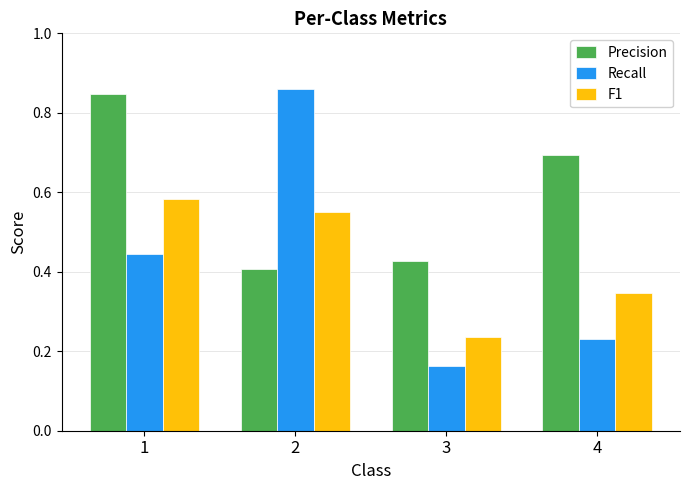

Is it true that Precision equals 0.2 at 2?

False